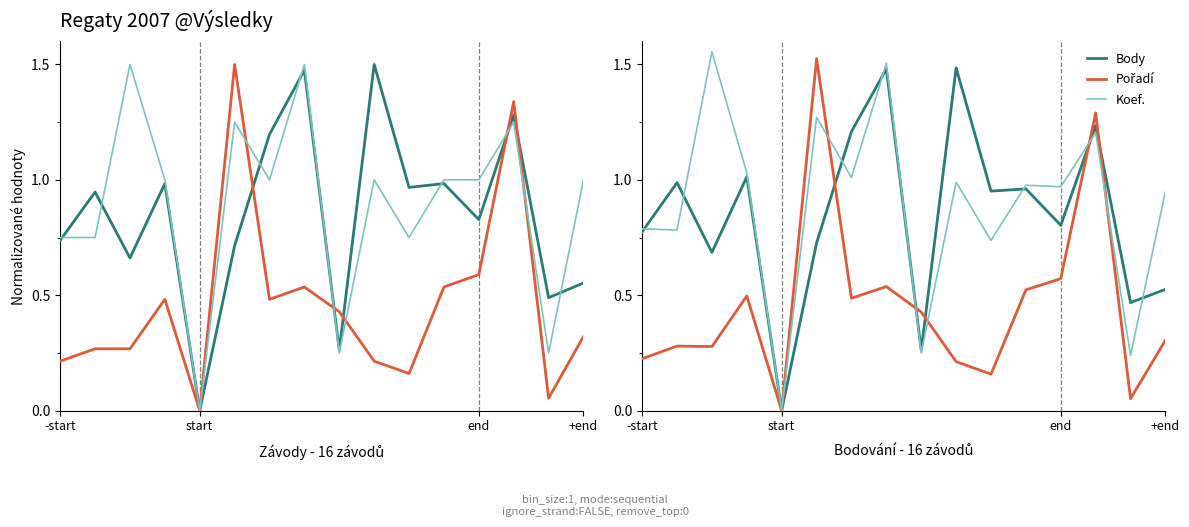

What is the value of the Body point at the 1st from the left?

0.8